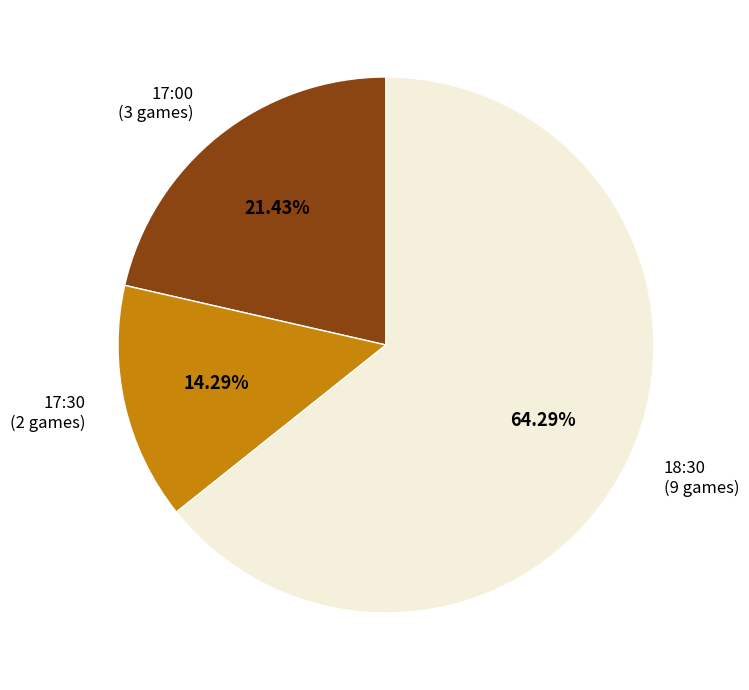

Is there any slice that represents more than half of the pie?

Yes